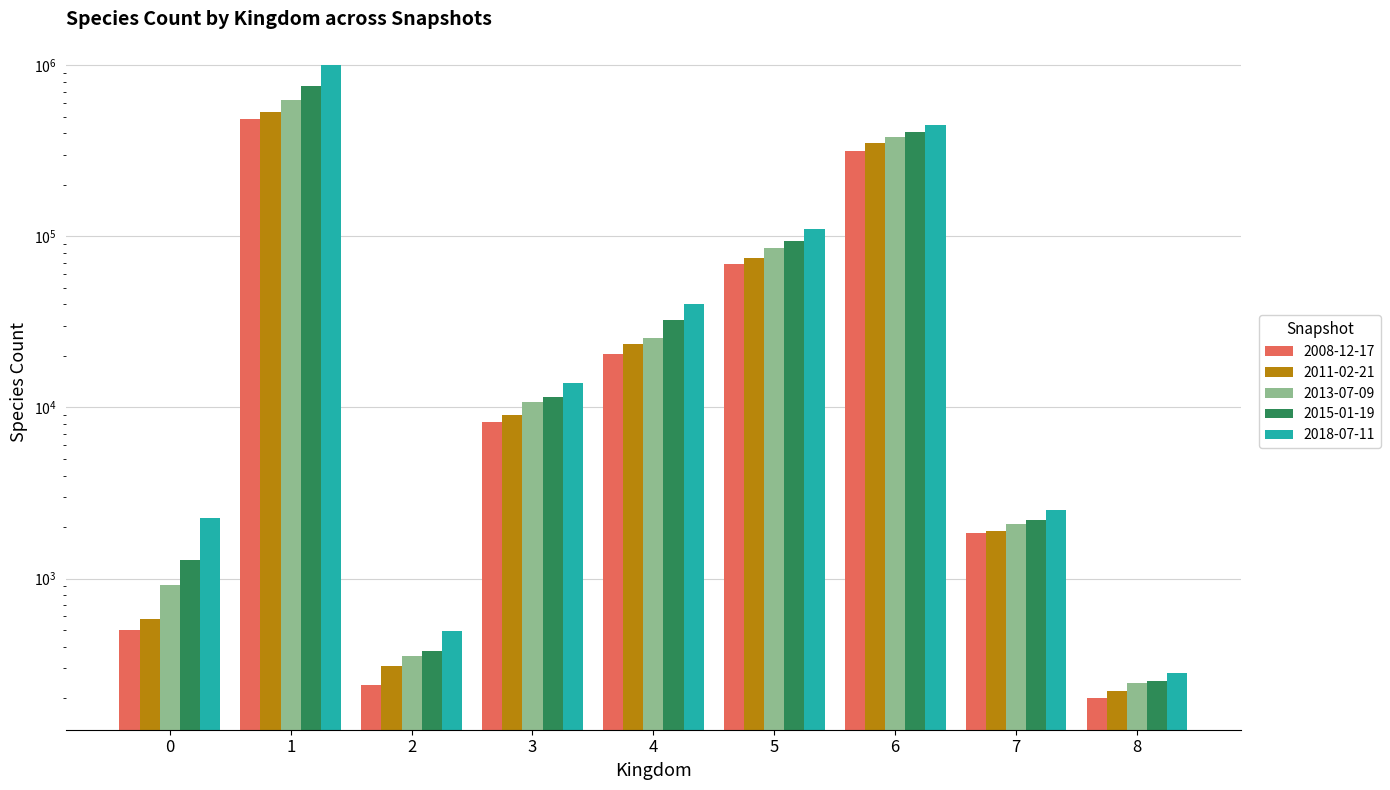

How many groups of bars are there?

9